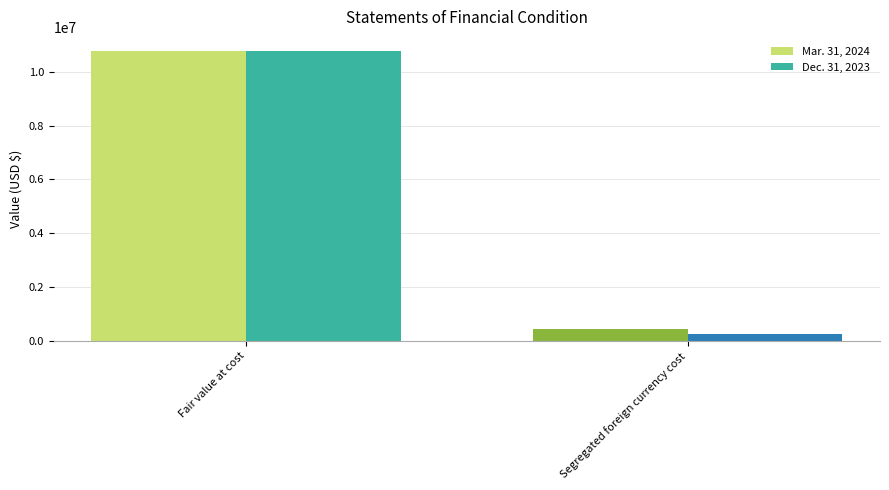

Where is Mar. 31, 2024 nearest to the value 5590472?

Segregated foreign currency cost